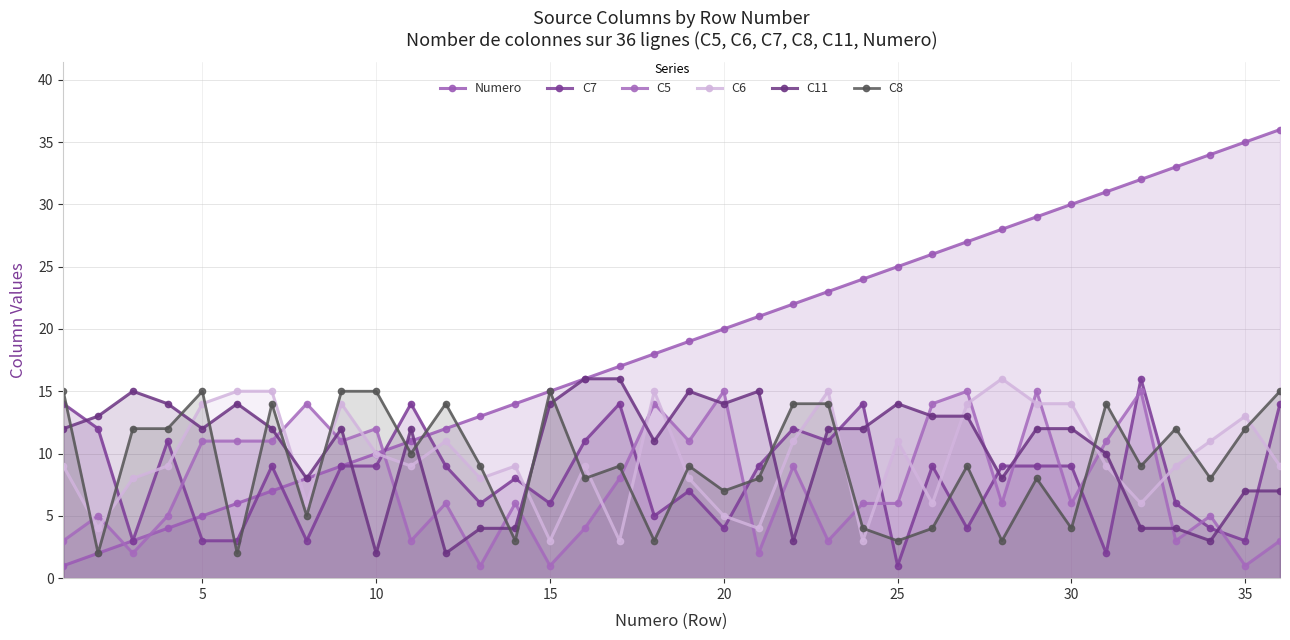

Which series has the largest total across all categories?

Numero